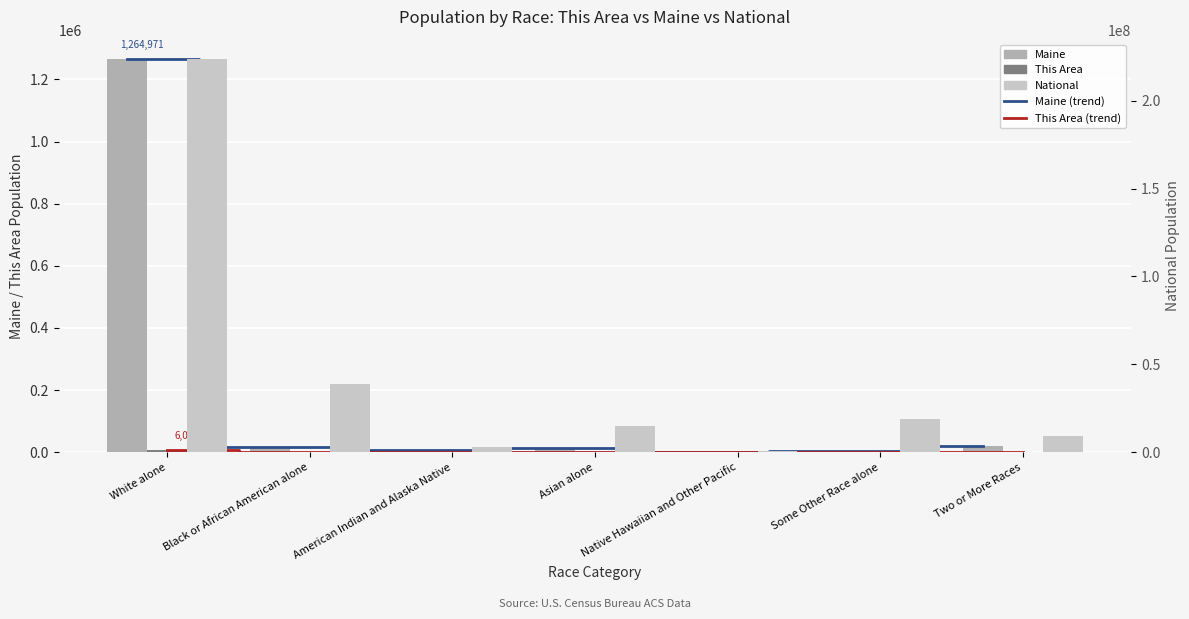

How many categories are shown in the chart?

7